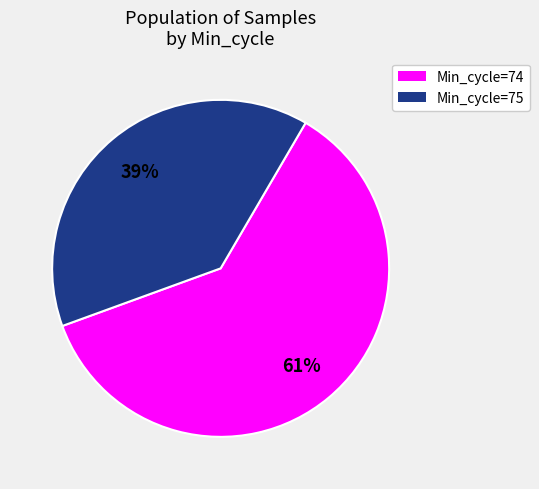

How many segments does this pie chart have?

2